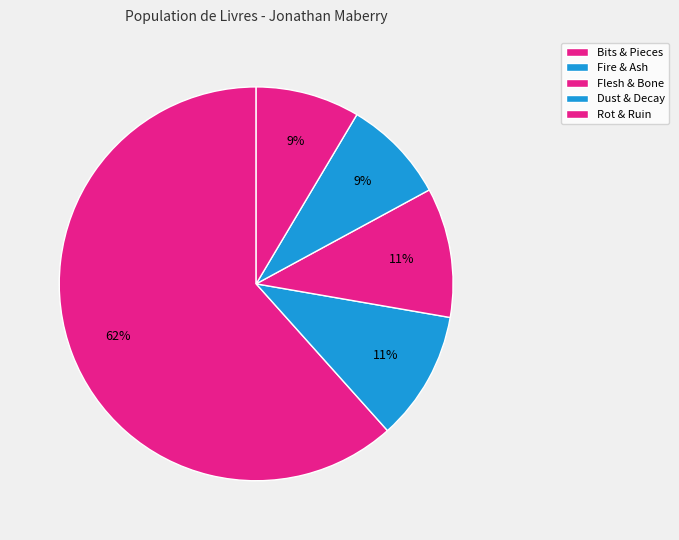

The Rot & Ruin slice represents 9% of the pie. True or false?

True